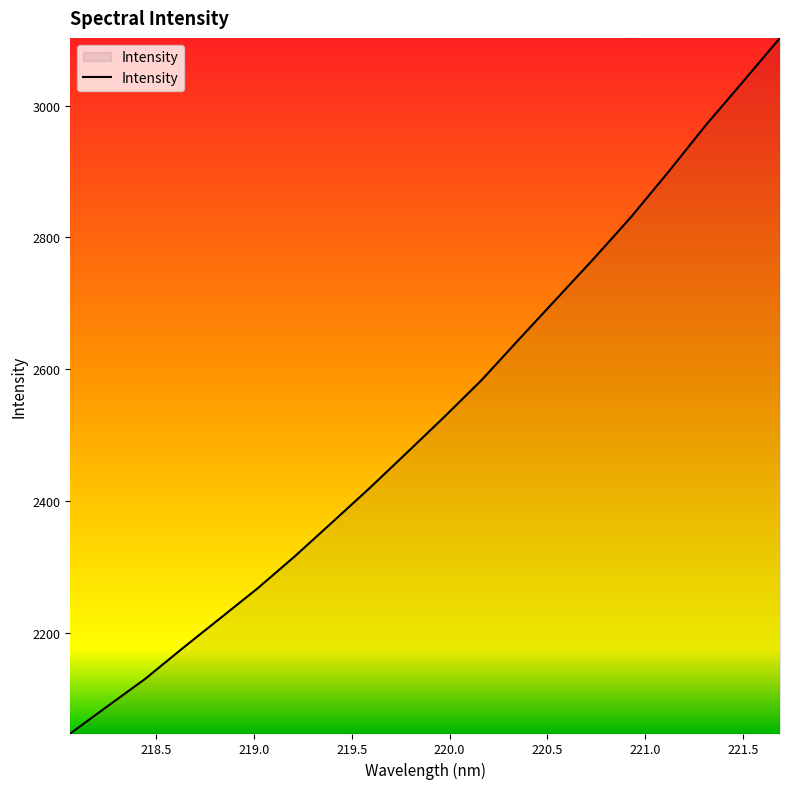

Does the chart display data point markers on the line(s)?

No